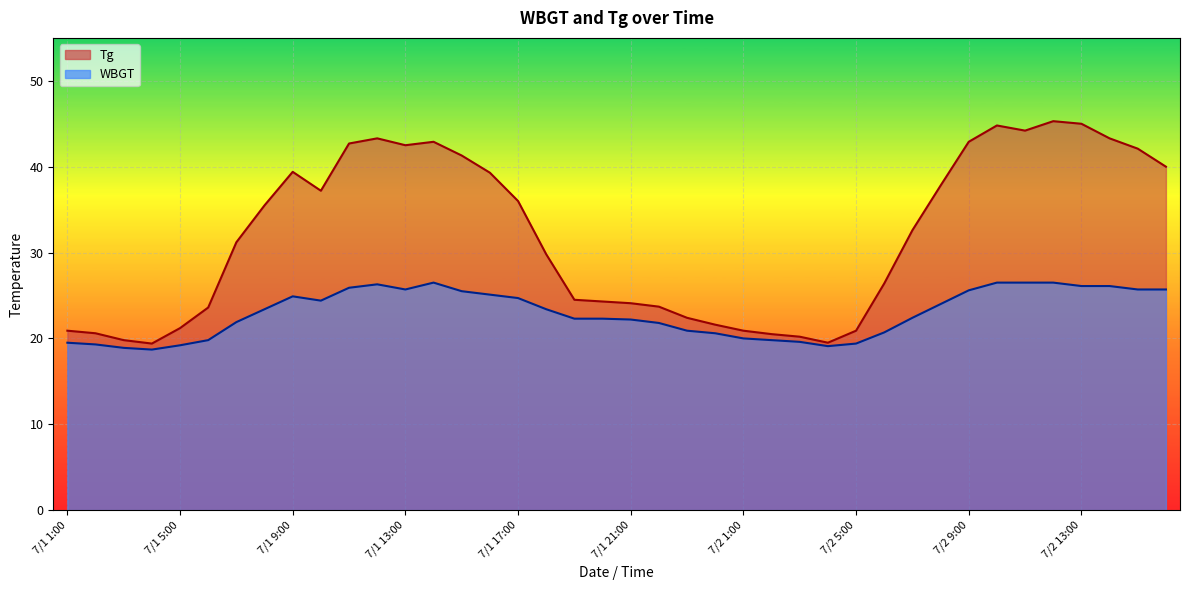

Does the chart display data point markers on the line(s)?

No